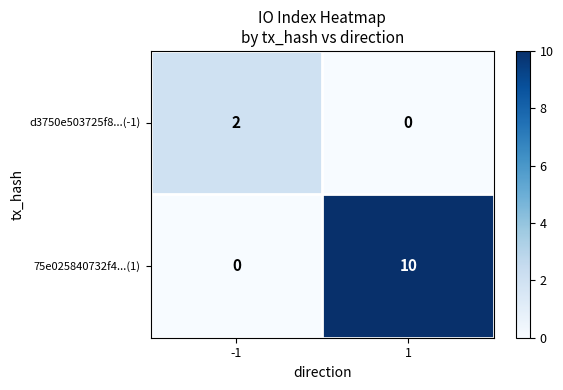

What is the sum of all 75e025840732f4...(1) values?

10